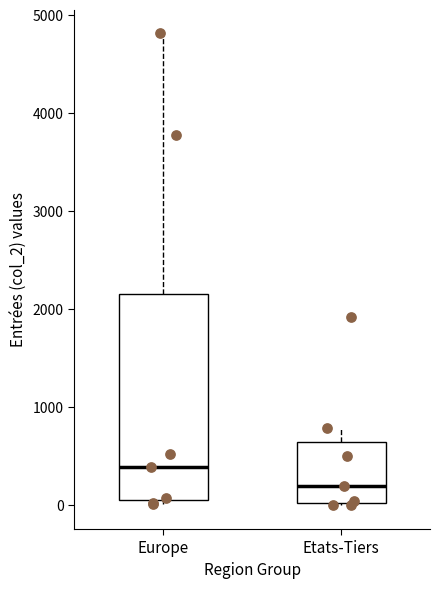

Comparing the boxes themselves (not the whiskers), which one is the tallest?

Europe